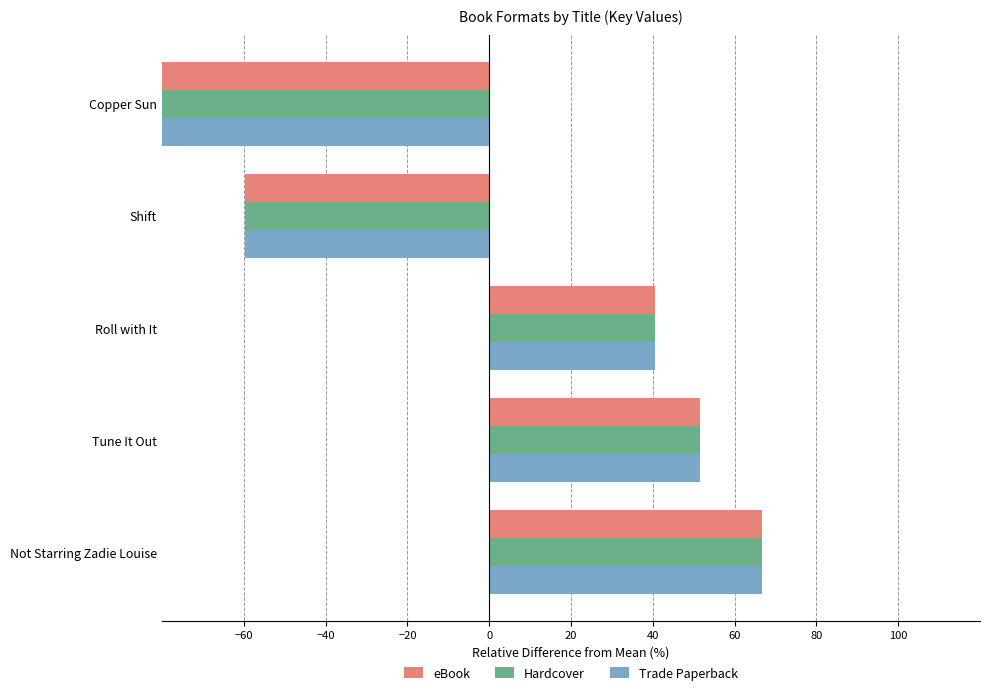

At Shift, list the series in order from largest to smallest.

eBook, Hardcover, Trade Paperback